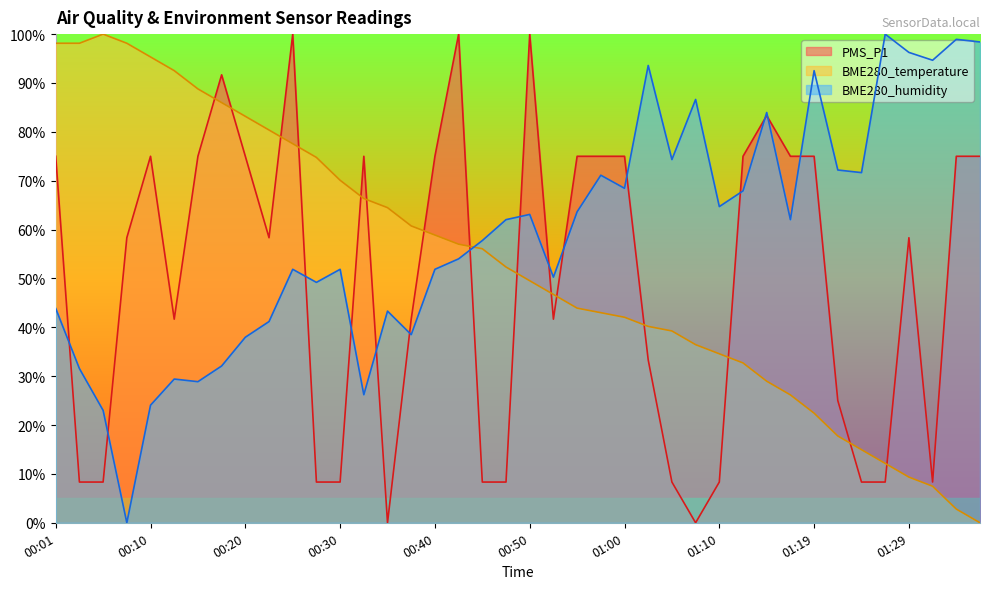

What position from the left is 00:13?

6